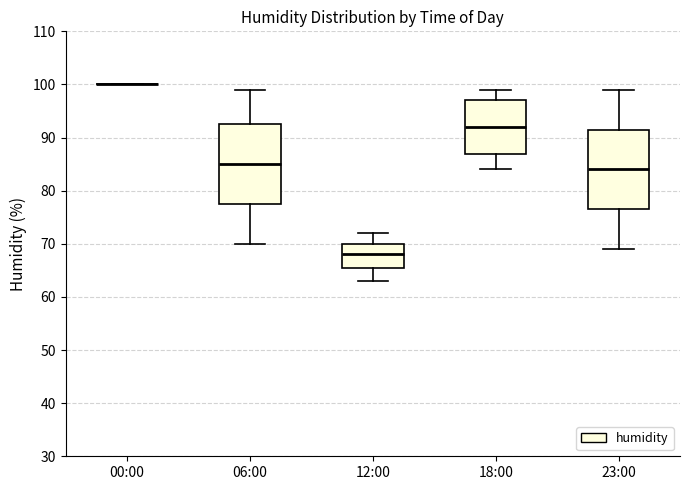

Reading left to right, read every box against the y-axis: the position of its median line, the range the box covers, and the ends of its whiskers. The values are not printed on the chart, so give them approximately, as read against the axis.

00:00: box collapsed to a line at 100, whiskers 100 to 100
06:00: median 85, box 78 to 93, whiskers 70 to 99
12:00: median 68, box 66 to 70, whiskers 63 to 72
18:00: median 92, box 87 to 97, whiskers 84 to 99
23:00: median 84, box 77 to 92, whiskers 69 to 99